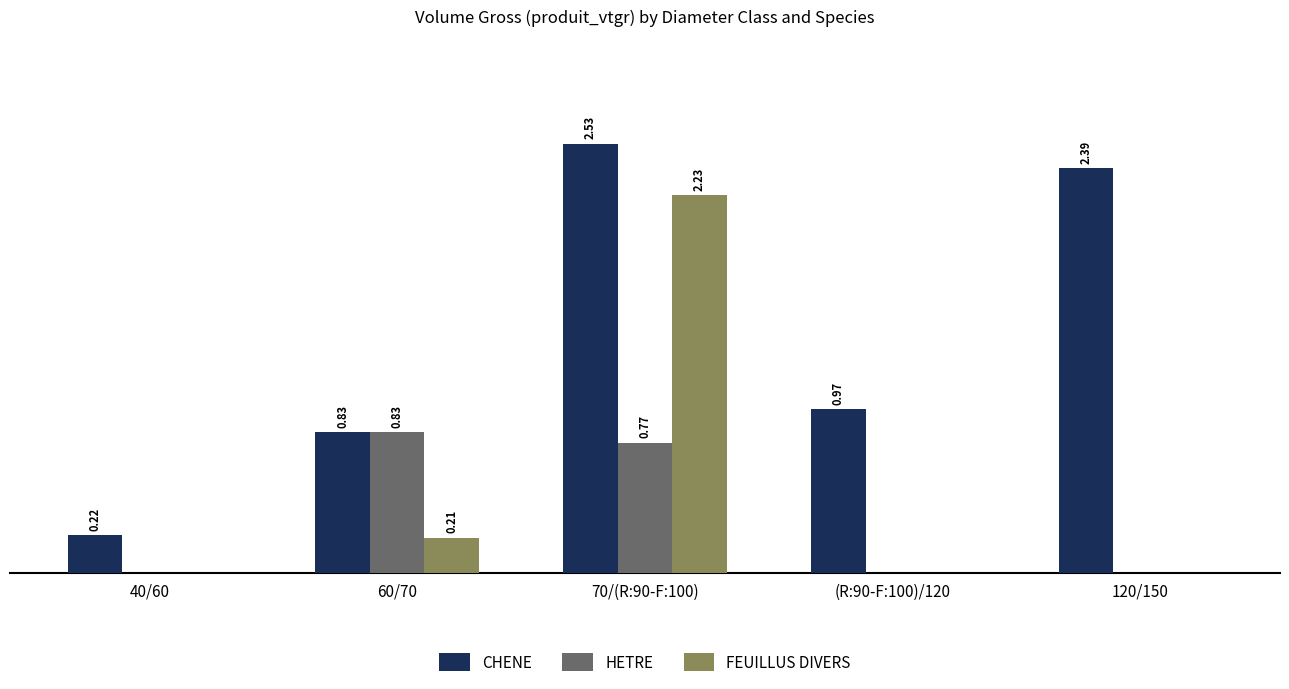

Which series changed the most between 60/70 and 70/(R:90-F:100)?

FEUILLUS DIVERS